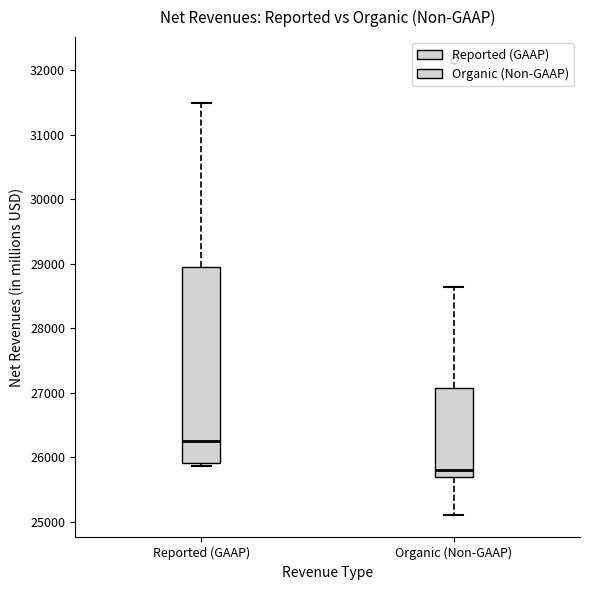

Which box is the tallest, from its lower edge to its upper edge?

Reported (GAAP)